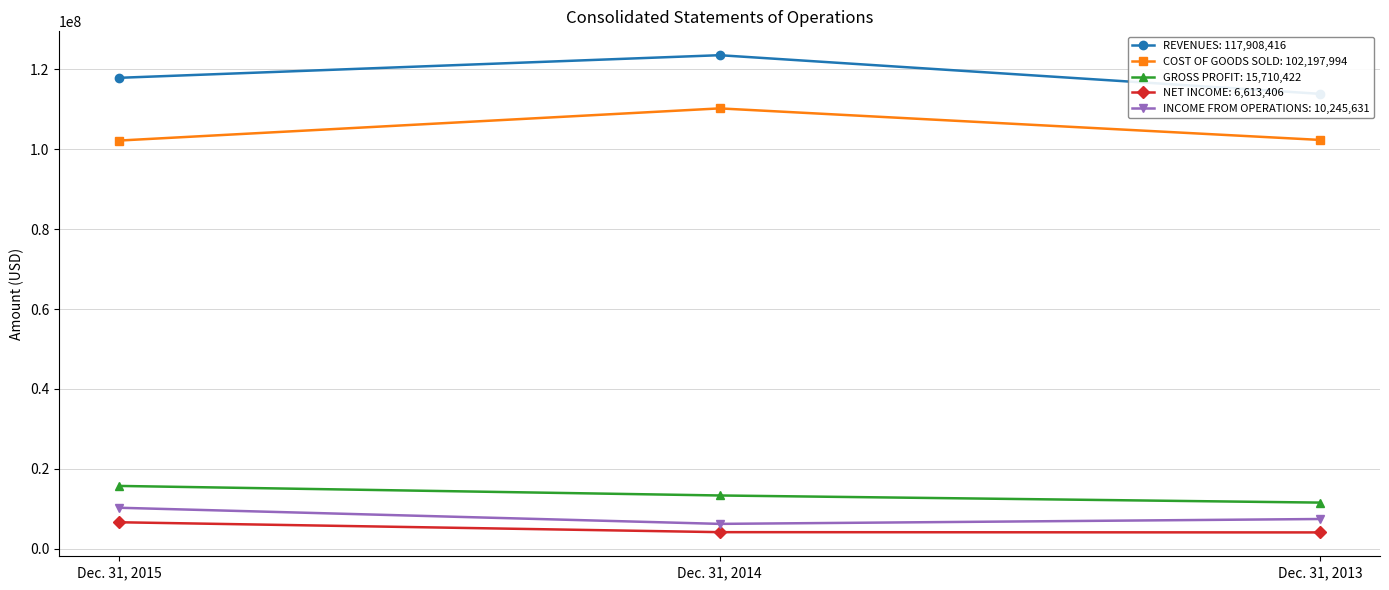

The value of REVENUES at Dec. 31, 2015 is 31940479. True or false?

False